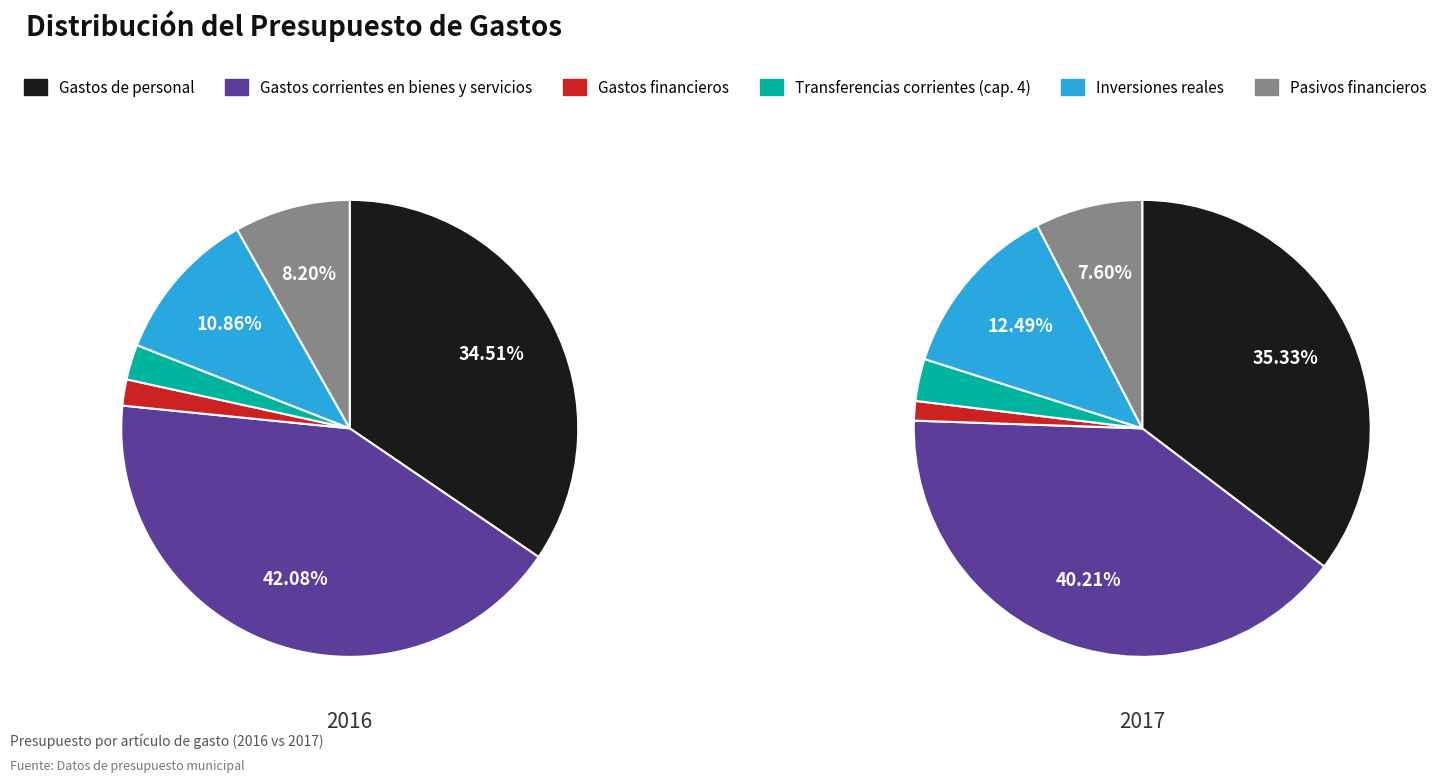

Is Transferencias corrientes (cap. 4) the majority of the pie?

No